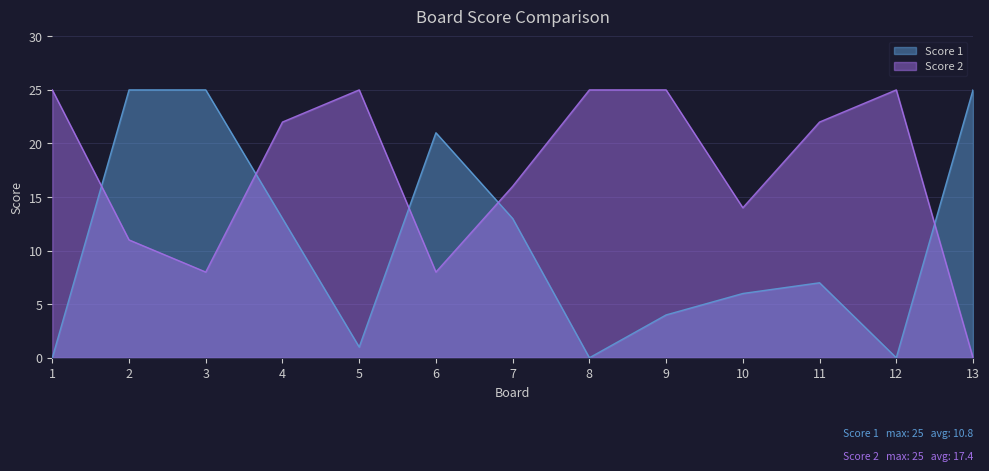

How many interior local peaks does the Score 1 series have?

2